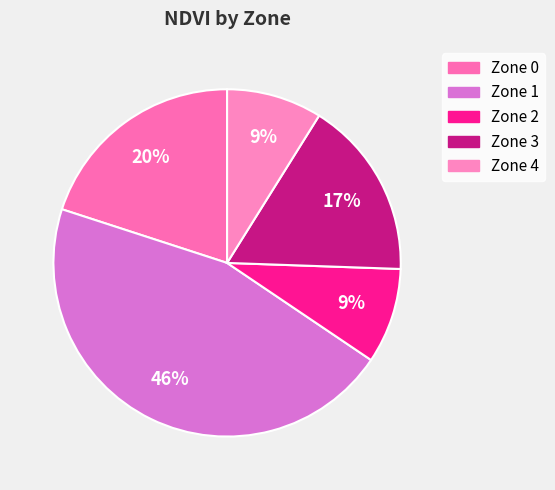

To the nearest percent, what is the average slice percentage?

20%